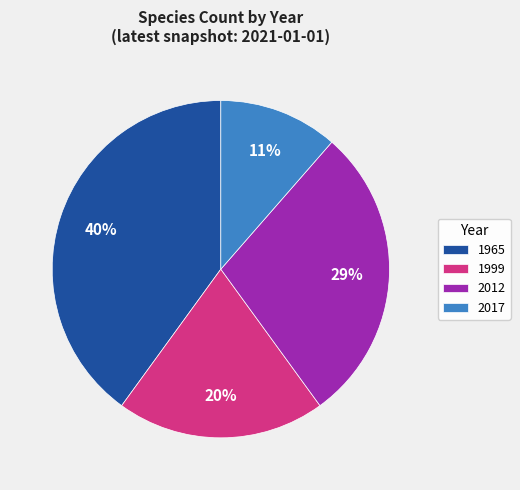

What is the ratio of the value at 2012 to the value at 1999?

1.4